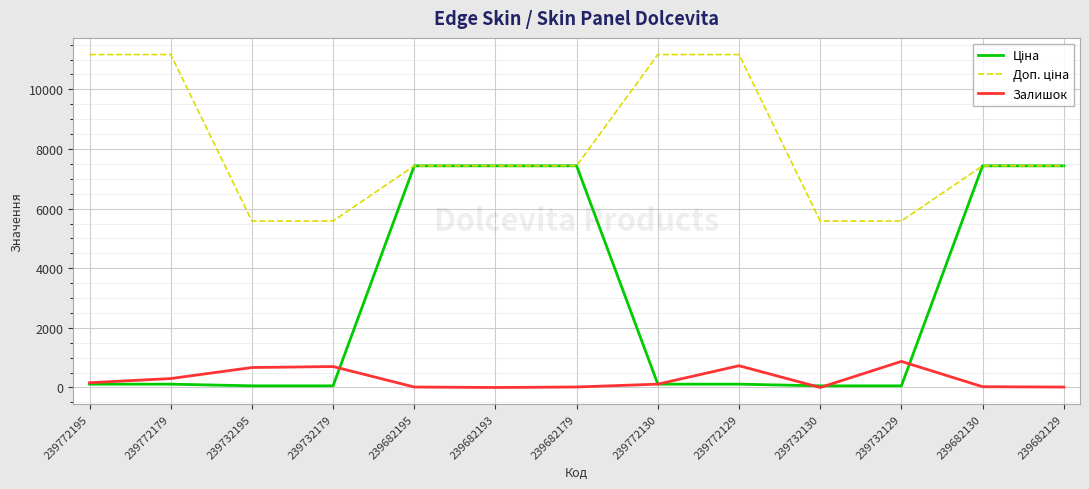

What is the greatest value displayed?

11169.0